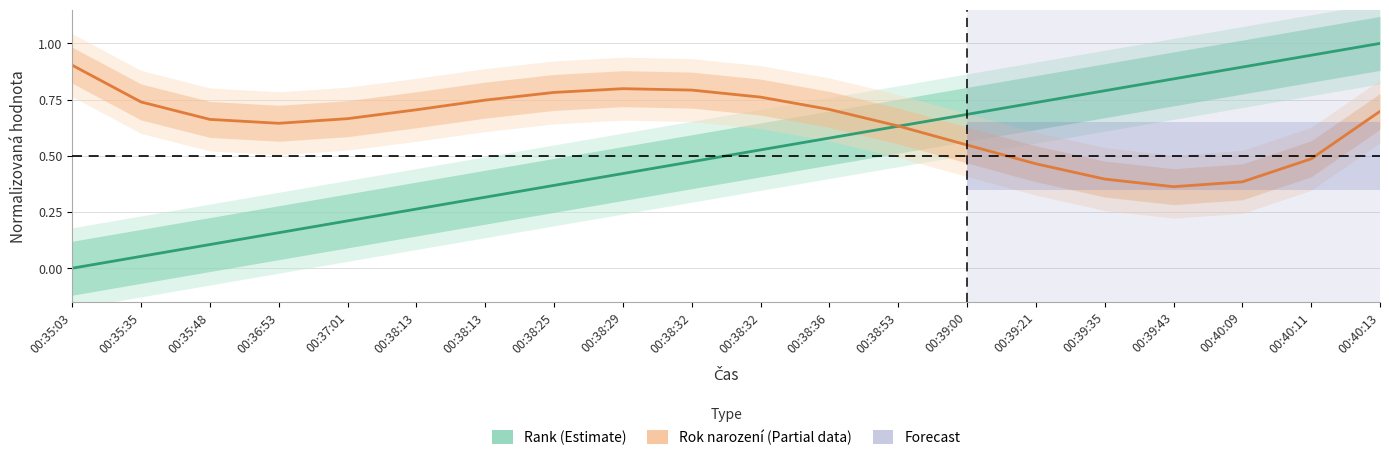

Which series has the widest spread of values?

Rank (Estimate)